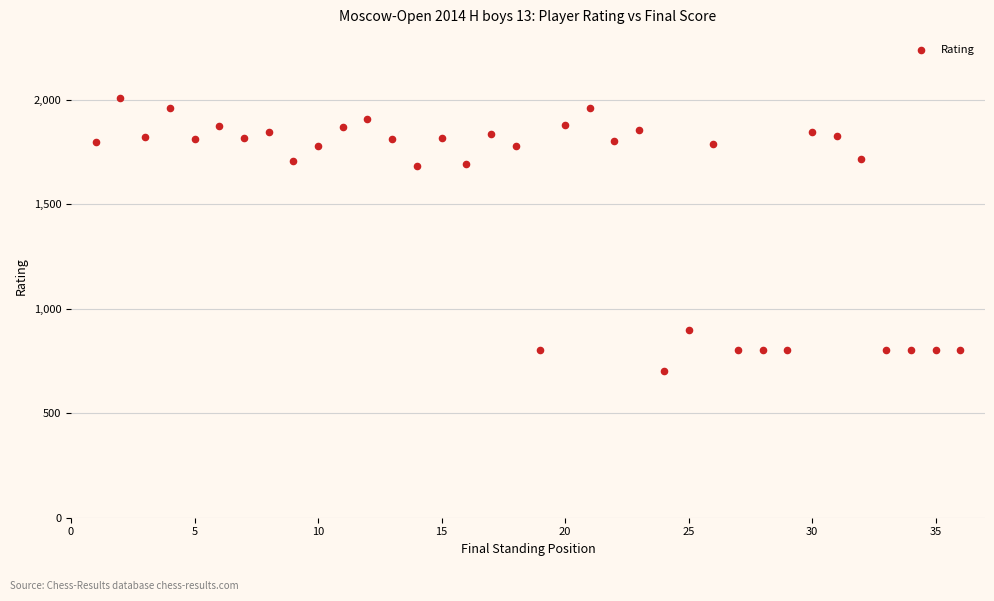

What is the range of X values (max minus min)?

35